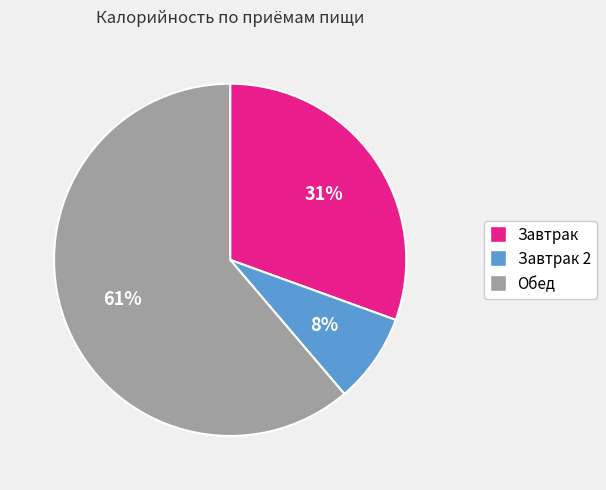

Is there any slice that represents more than half of the pie?

Yes